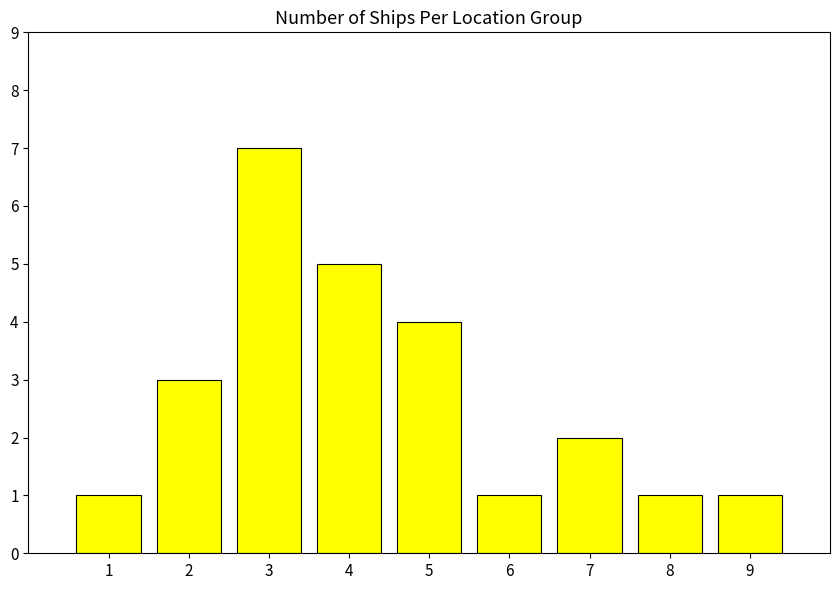

Does the chart contain stacked bars?

No